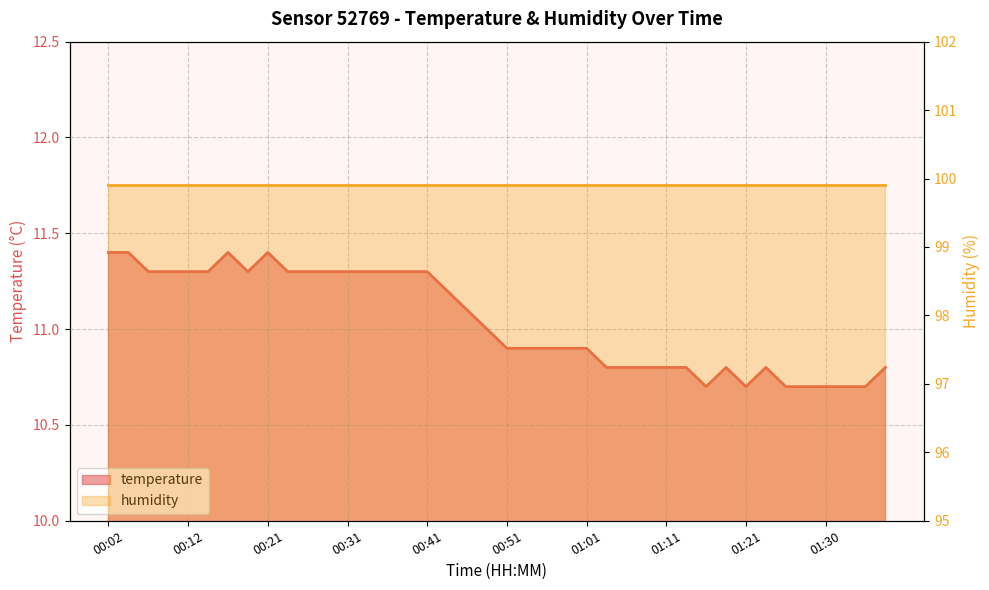

True or false: the data shows 10.8 at 01:18.

True